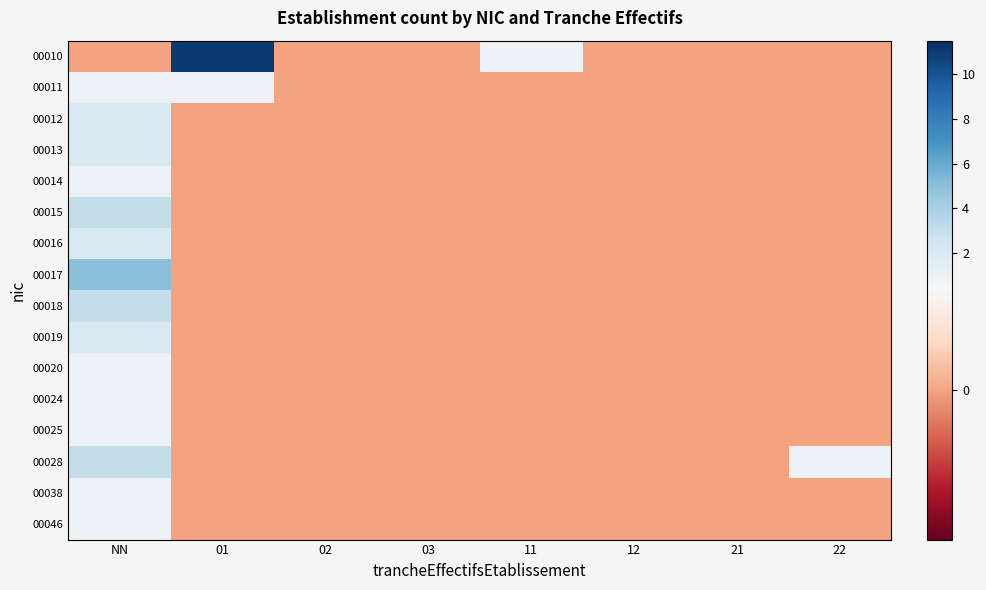

Which has a higher value, 12 or 11?

11